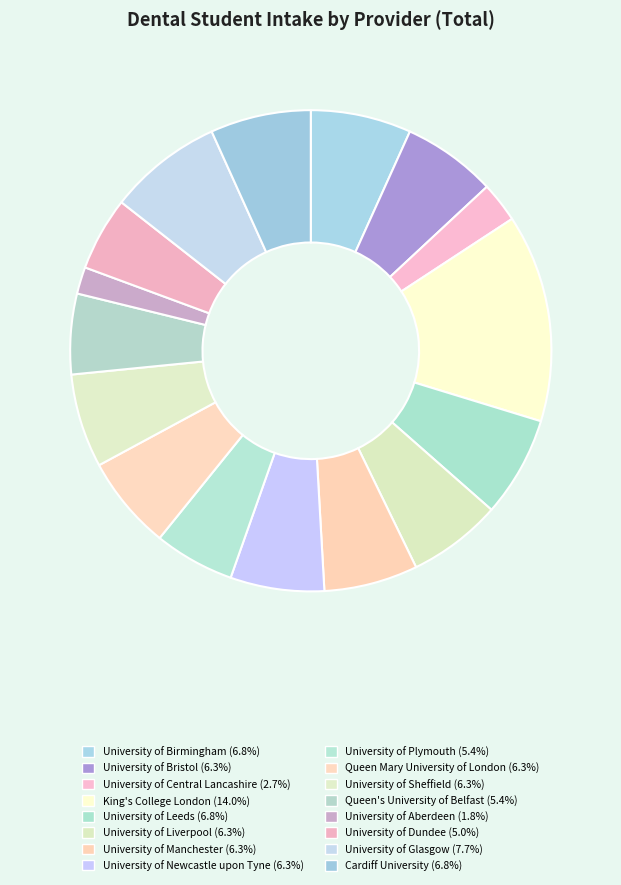

How many slices are in this pie chart?

16